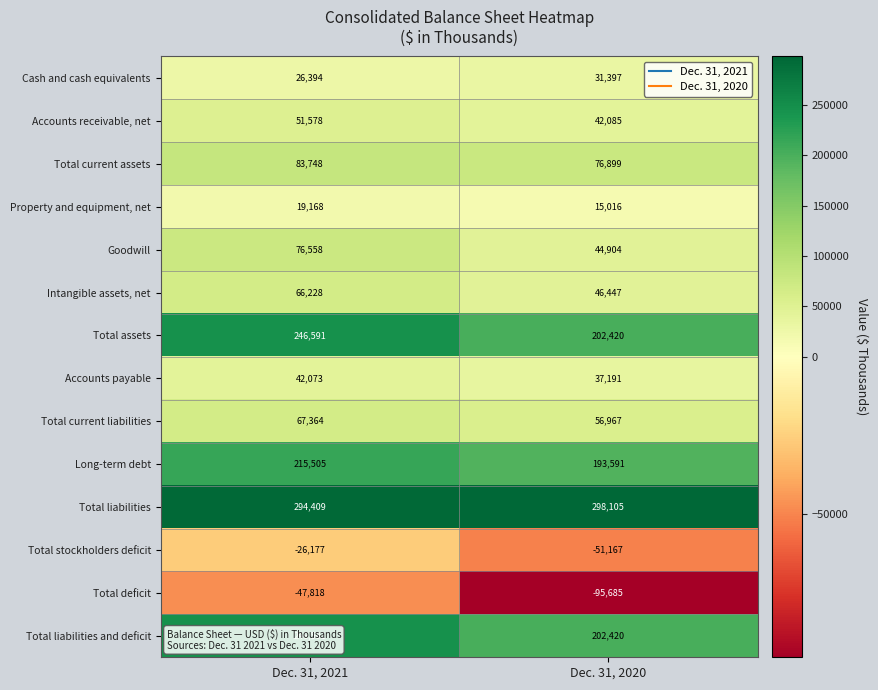

What is the difference between the maximum and minimum values in the Goodwill series?

31654